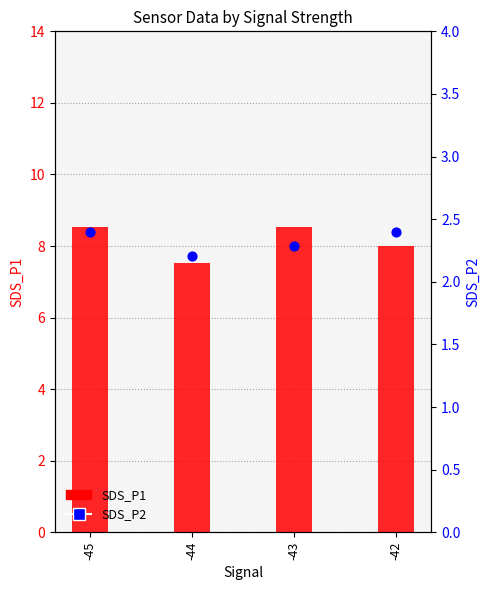

At which category is the sum across all series the highest?

-45